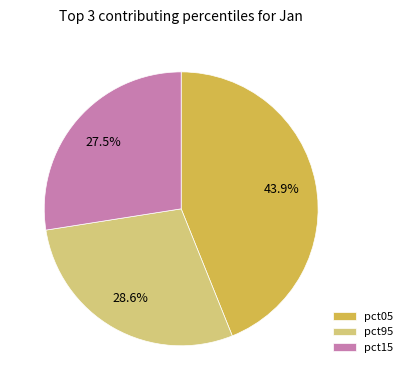

The pct95 slice represents 1% of the pie. True or false?

False